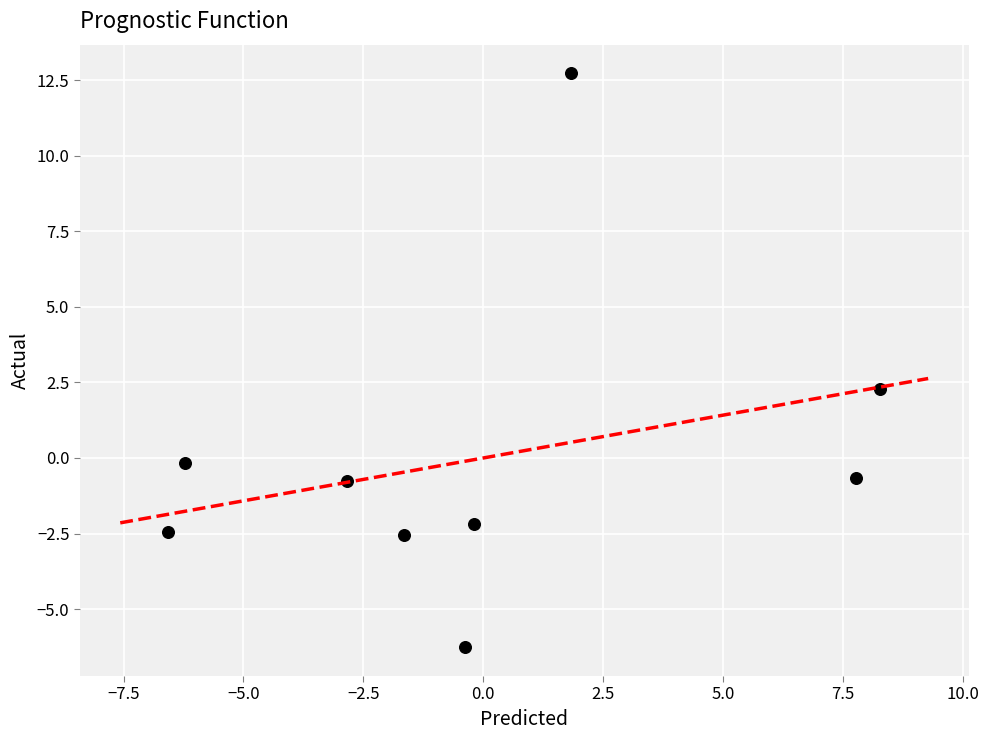

What is the range of X values (max minus min)?

14.8